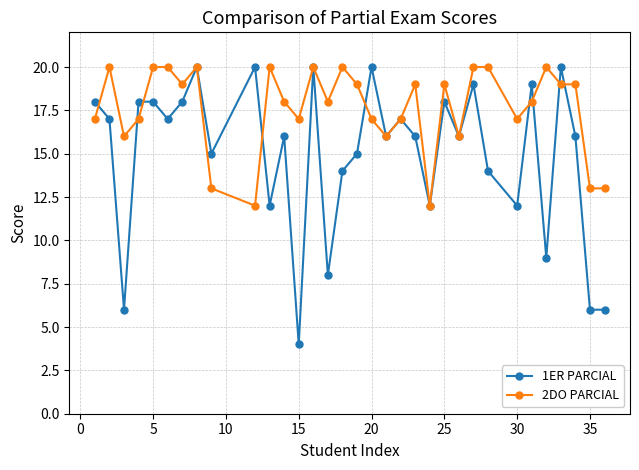

What is the lowest value of the 2DO PARCIAL series?

12